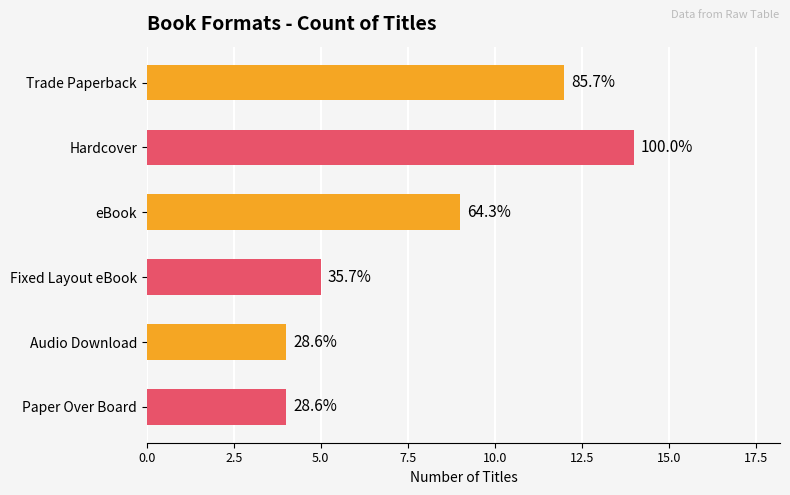

What is the minimum value shown in the chart?

4